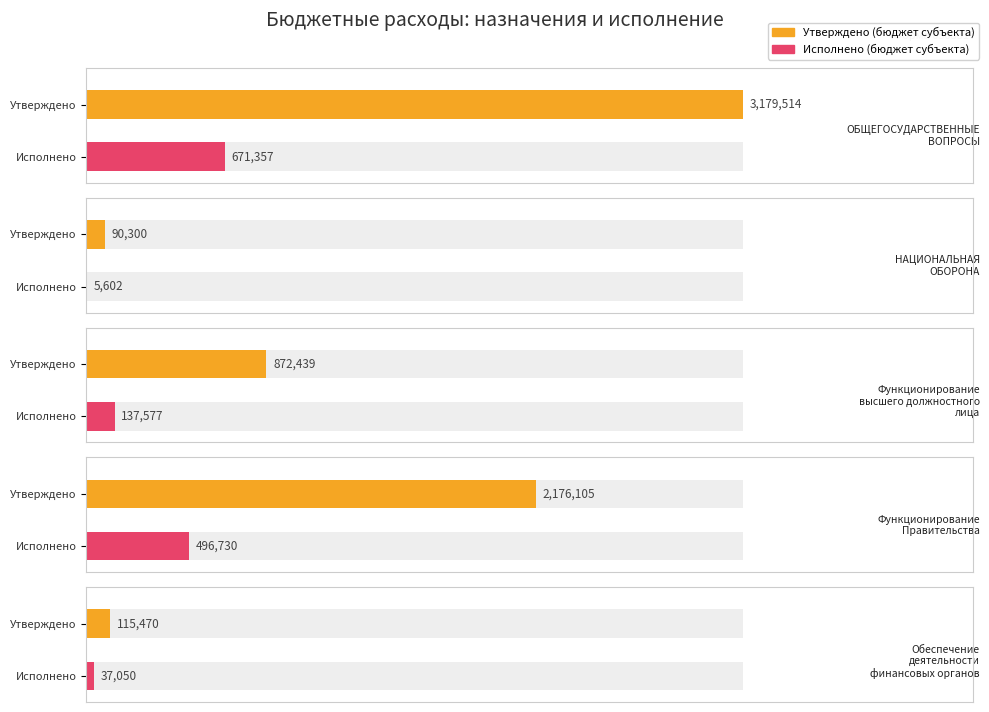

How many bars are there in total?

10